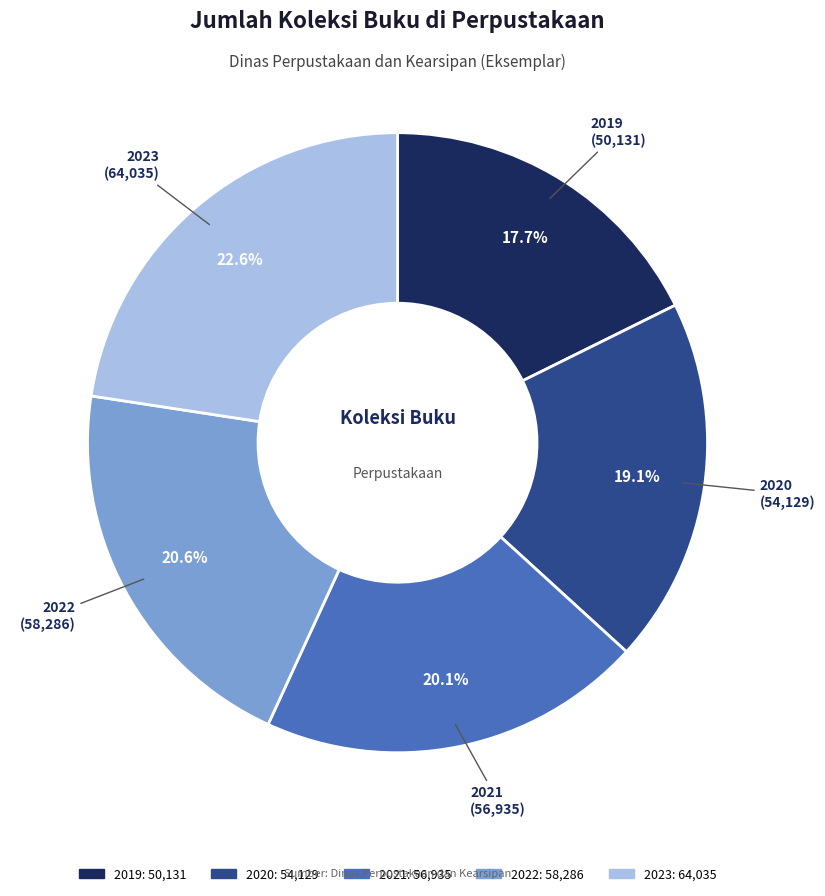

Count the number of slices in the pie.

5